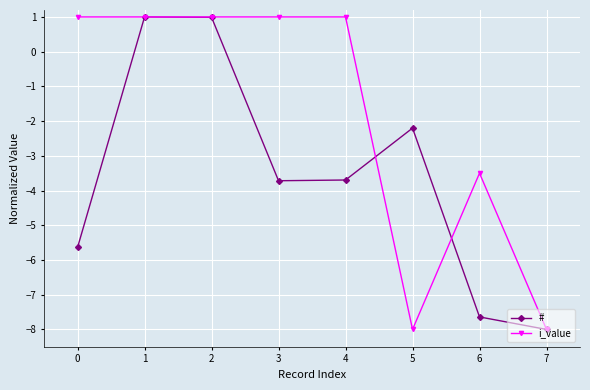

What are all the series names shown in the legend?

#, i_value